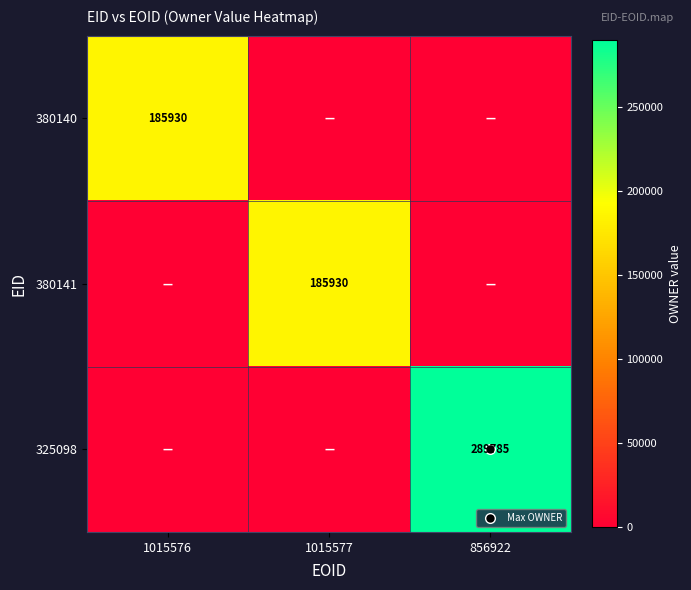

How many data points in 380140 are above 0?

1